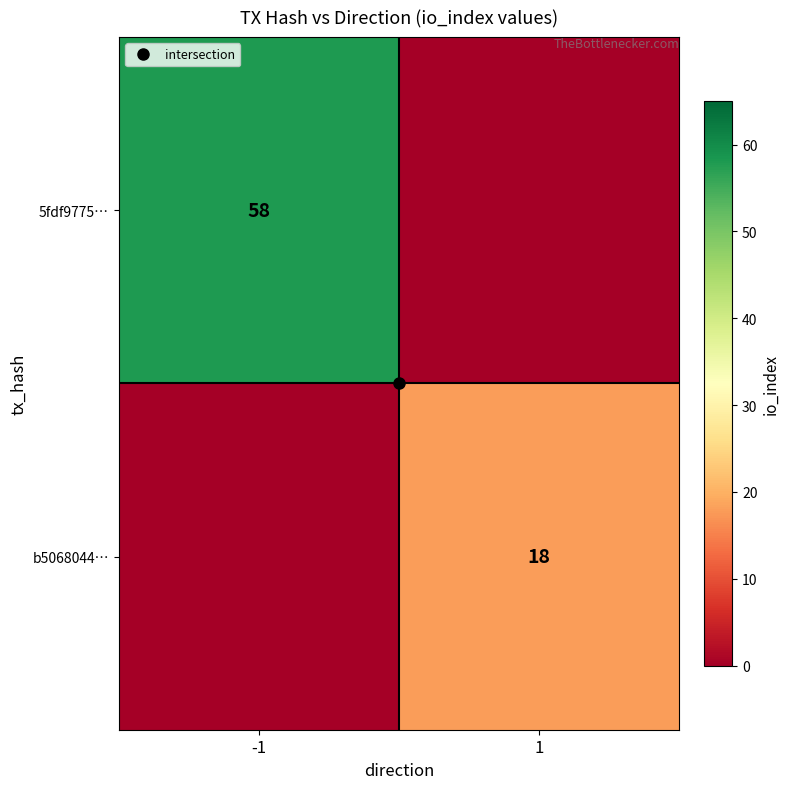

List the labels in order of b5068044… value, largest first.

1, -1